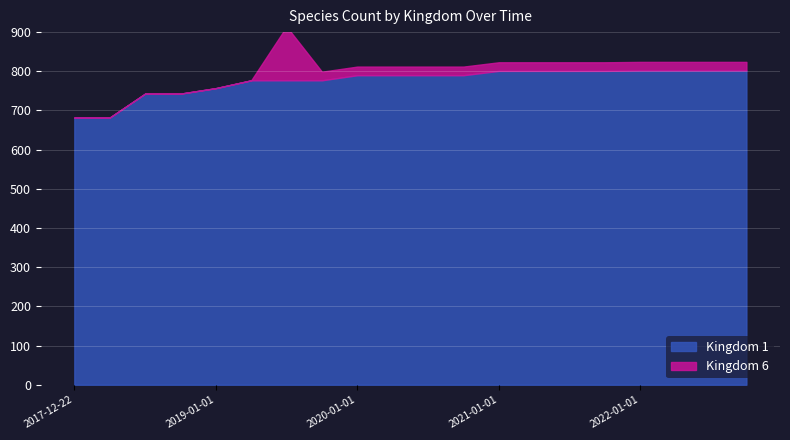

What is the total value across all series at 2018-04-09?

682